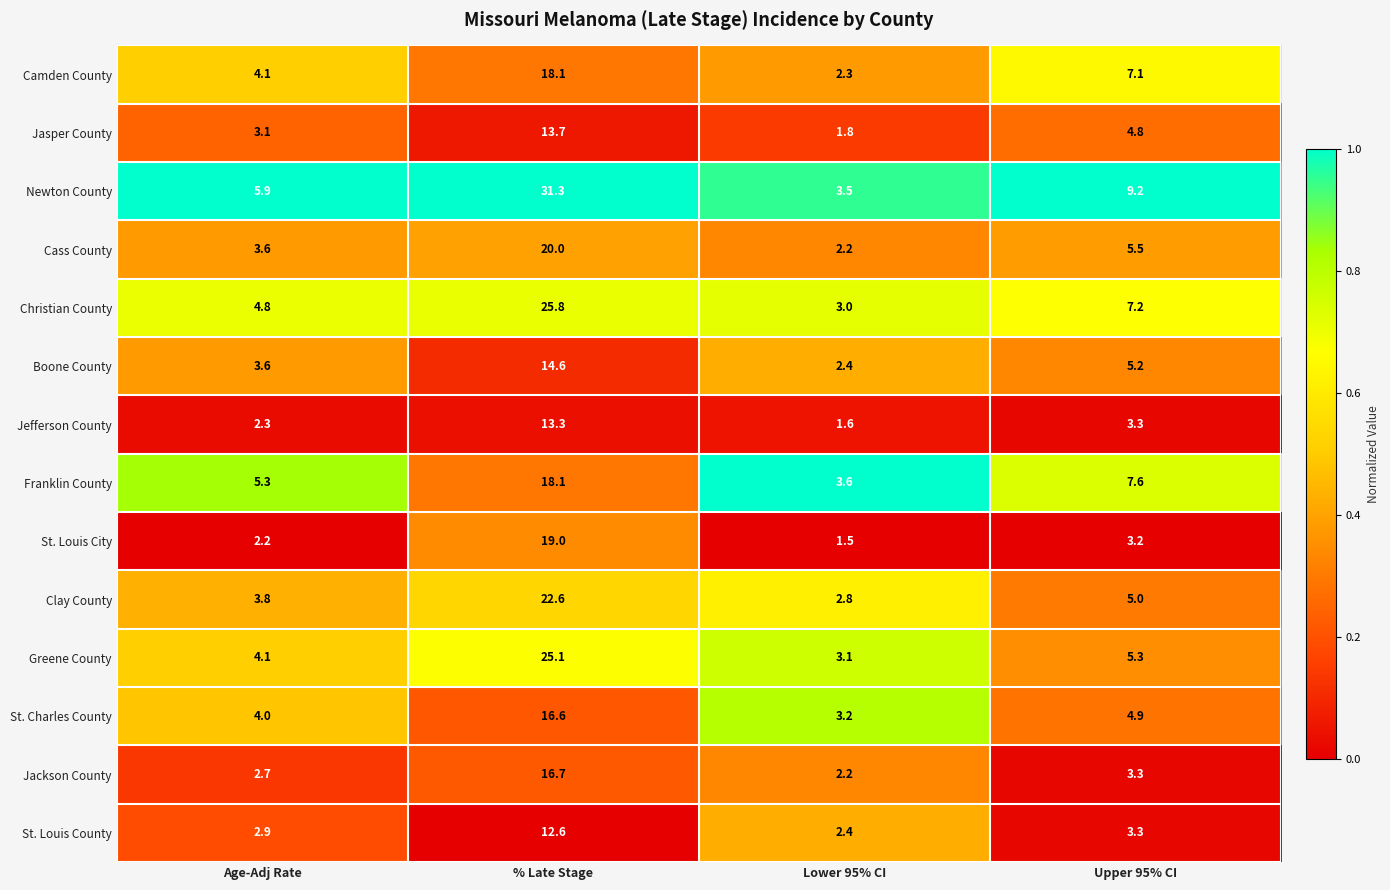

At which category is the sum across all series the highest?

% Late Stage